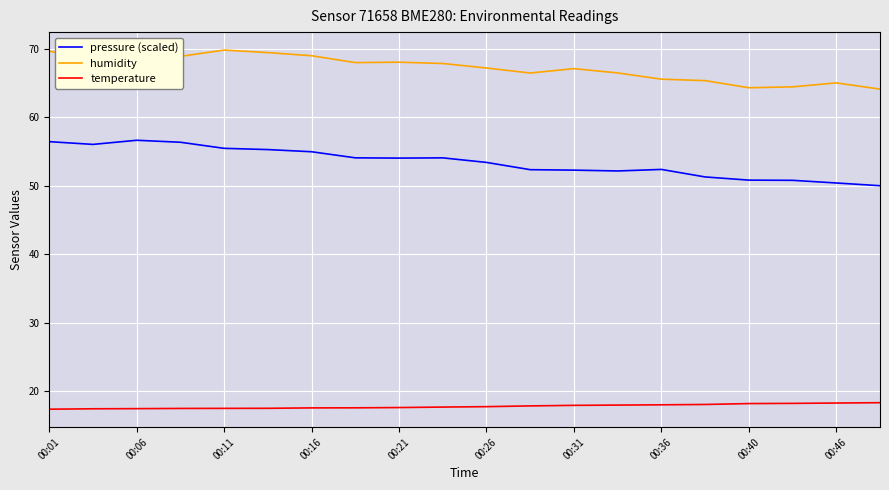

What is the minimum value shown in the chart?

17.4